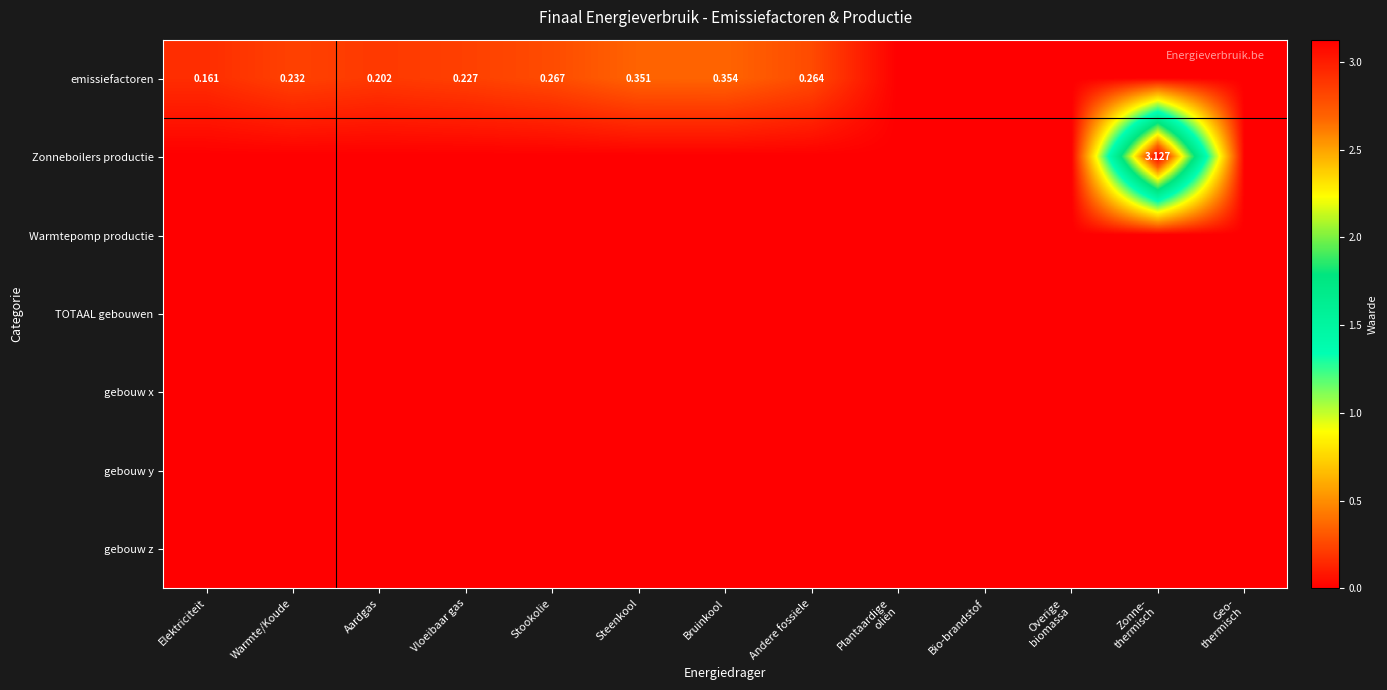

At Warmte/Koude, list the series in order from largest to smallest.

emissiefactoren, Zonneboilers productie, Warmtepomp productie, TOTAAL gebouwen, gebouw x, gebouw y, gebouw z